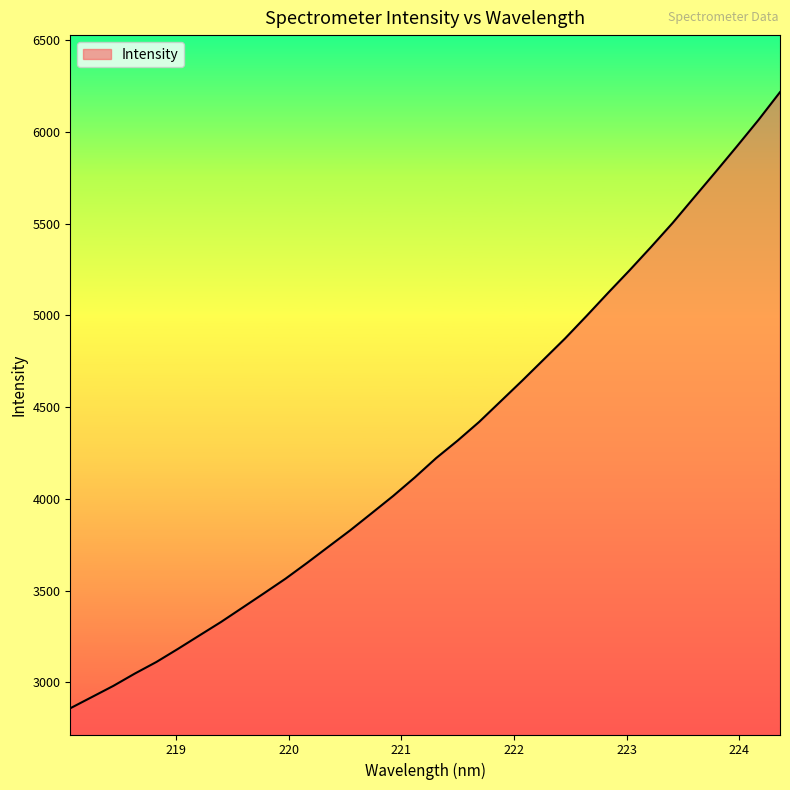

What is the greatest value displayed?

6216.2